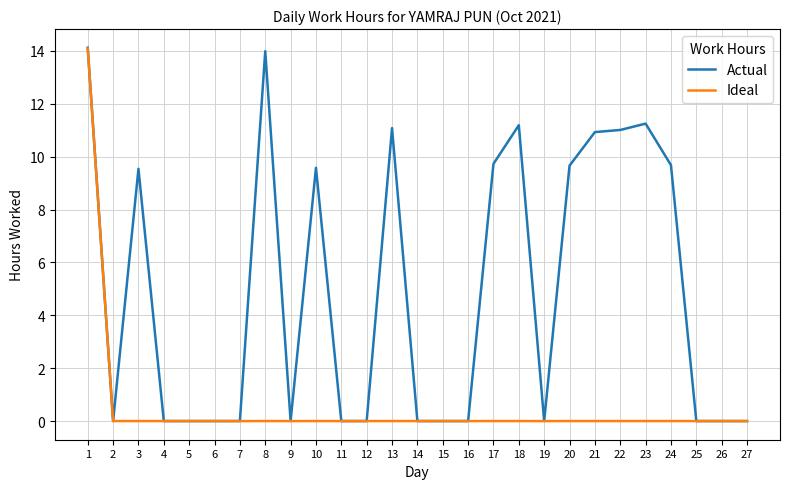

The value of Actual at 13 is 11.1. True or false?

True